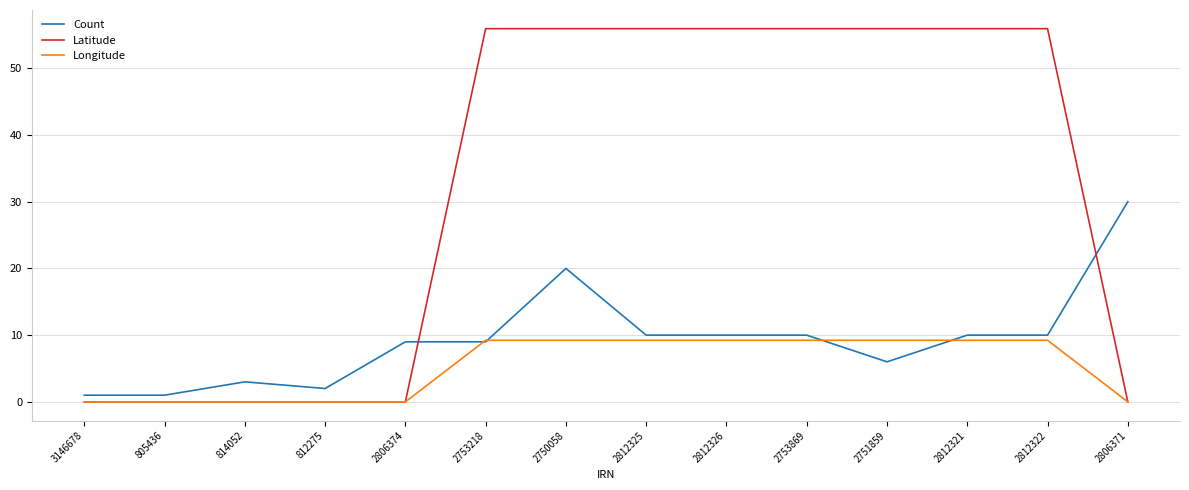

Between 2812325 and 2806371, which series saw the biggest shift?

Latitude